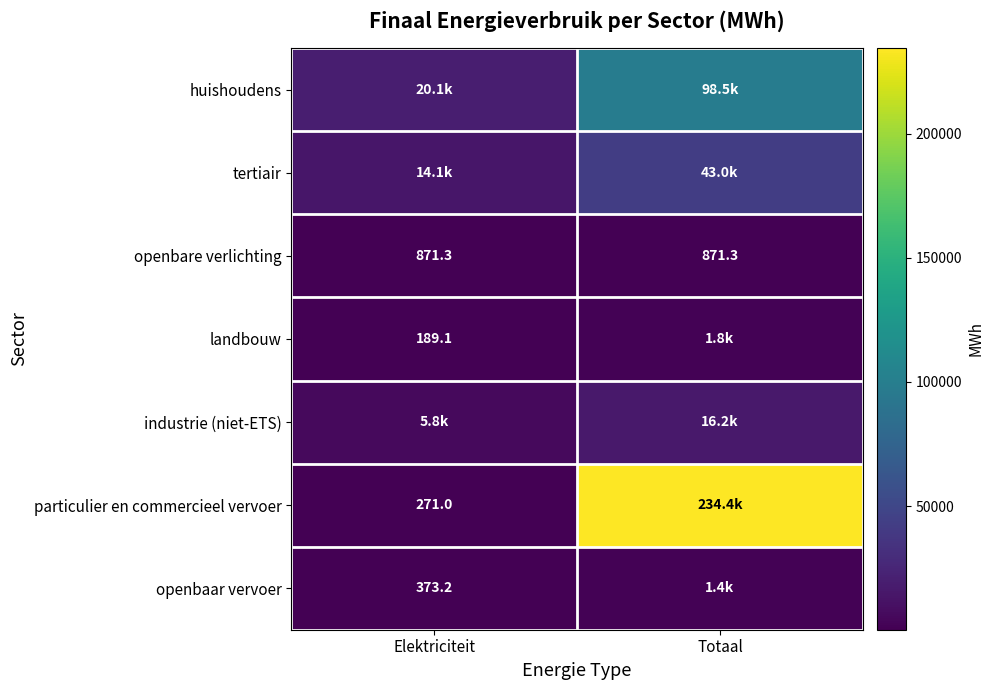

Between Elektriciteit and Totaal, which series saw the biggest shift?

particulier en commercieel vervoer